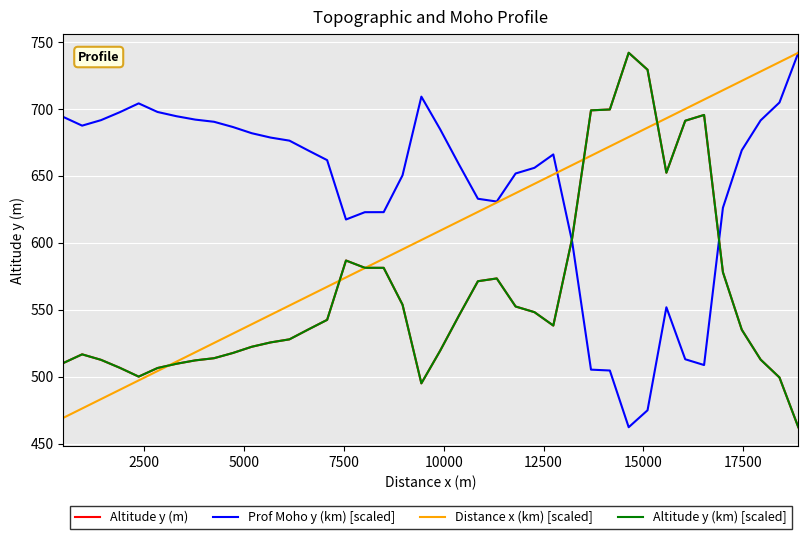

What is the minimum value for Altitude y (km) [scaled]?

462.2